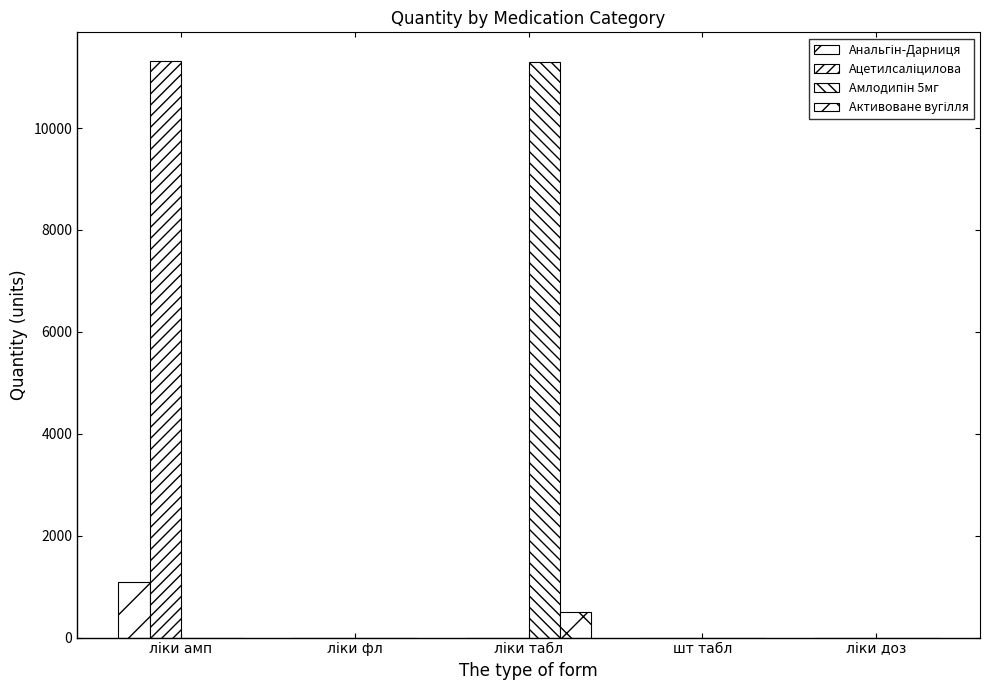

How many groups of bars are there?

5